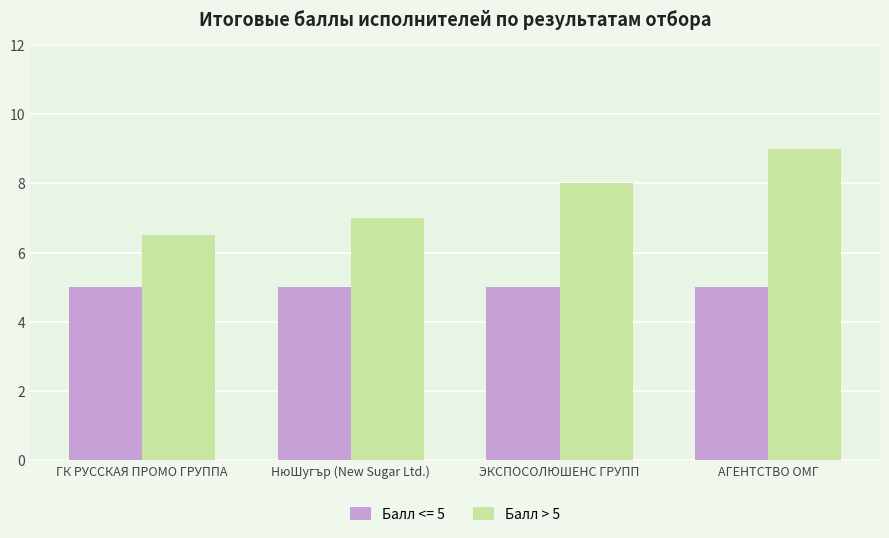

The value of Балл > 5 at НюШугър (New Sugar Ltd.) is 10.1. True or false?

False